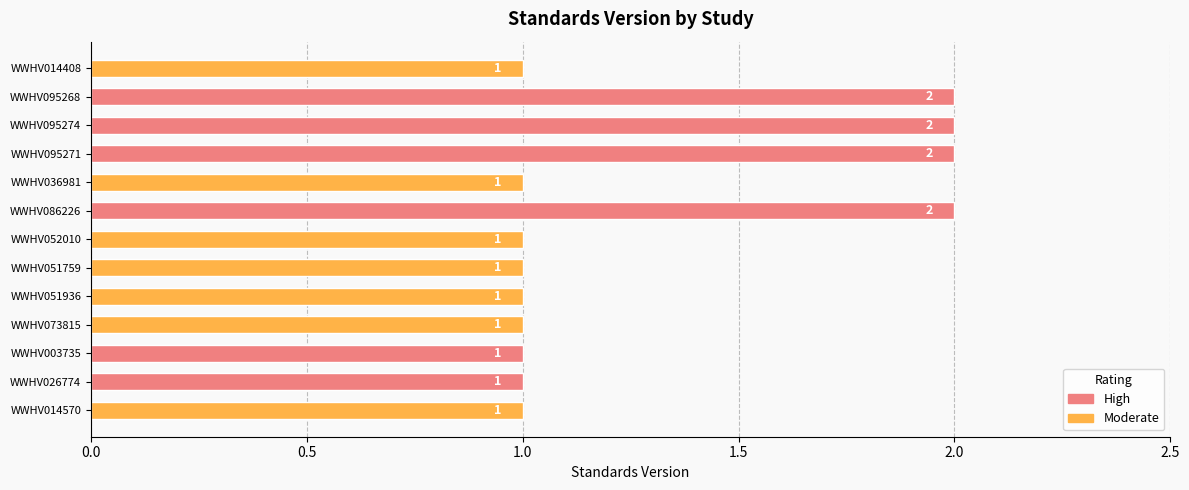

What is the sum of all values?

17